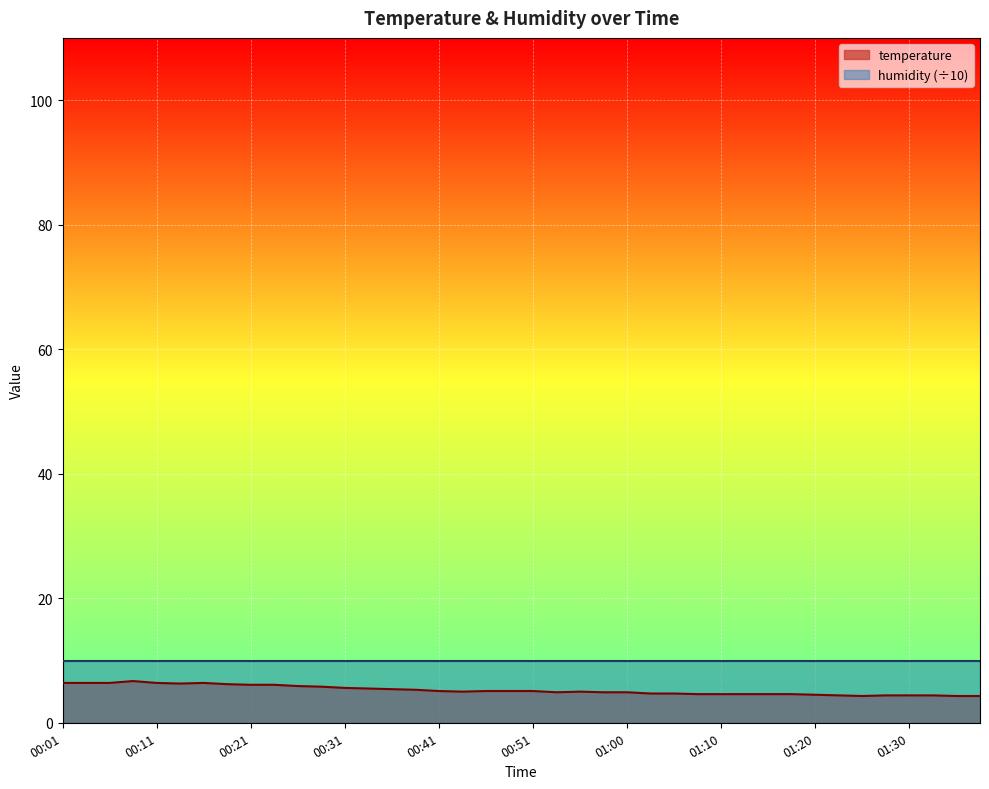

What is the difference between the values at 01:32 and 00:01?

2.0